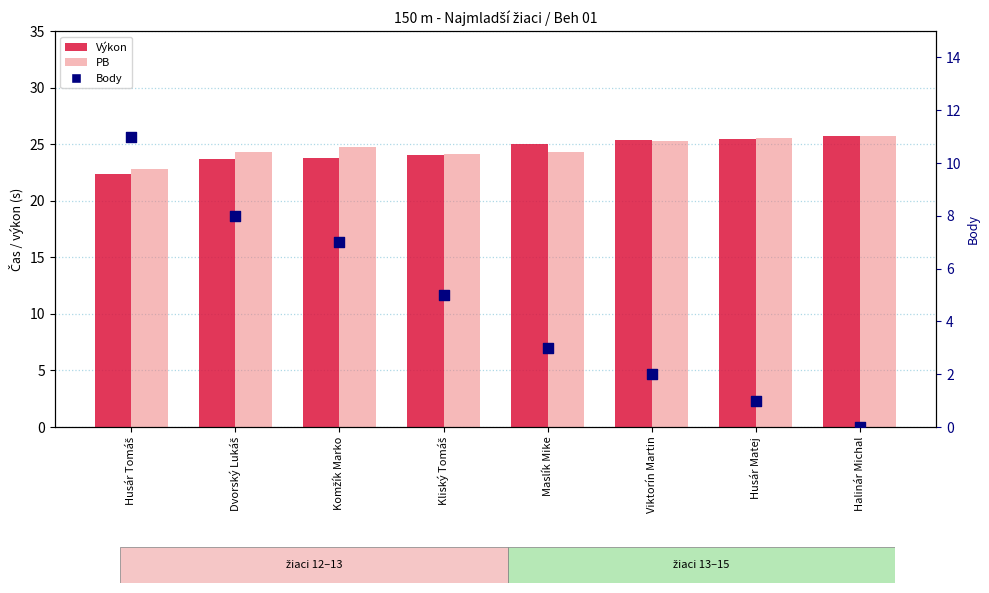

Is the value of Body at Kliský Tomáš greater than the value of Výkon at Husár Matej?

No